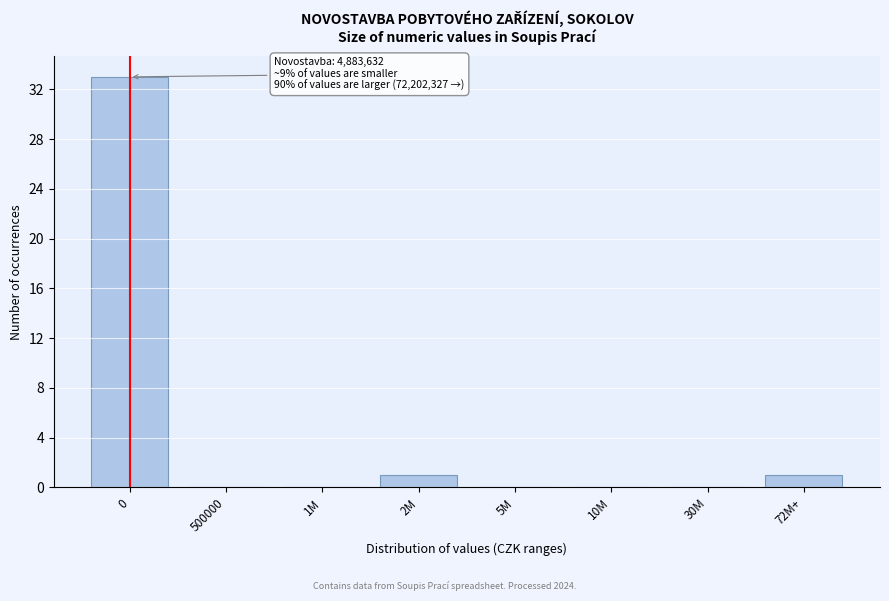

Reading right to left, list all the values displayed in this chart.

72M+=1	30M=0	10M=0	5M=0	2M=1	1M=0	500000=0	0=33